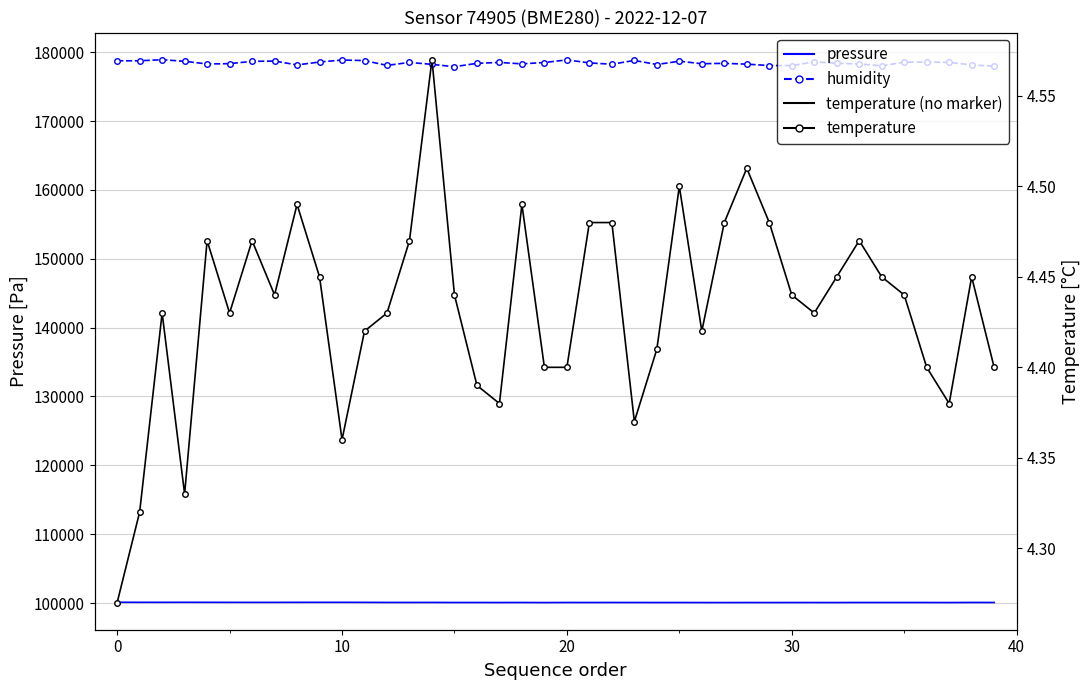

What is the value of the humidity point at the 7th from the left?

178680.0